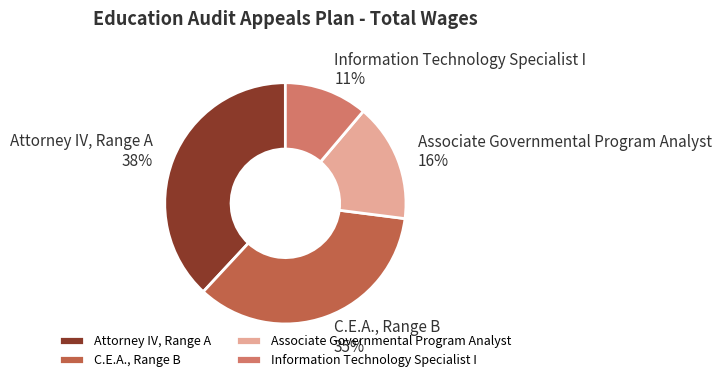

To the nearest percent, what is the difference between the largest and smallest slice percentages?

27%